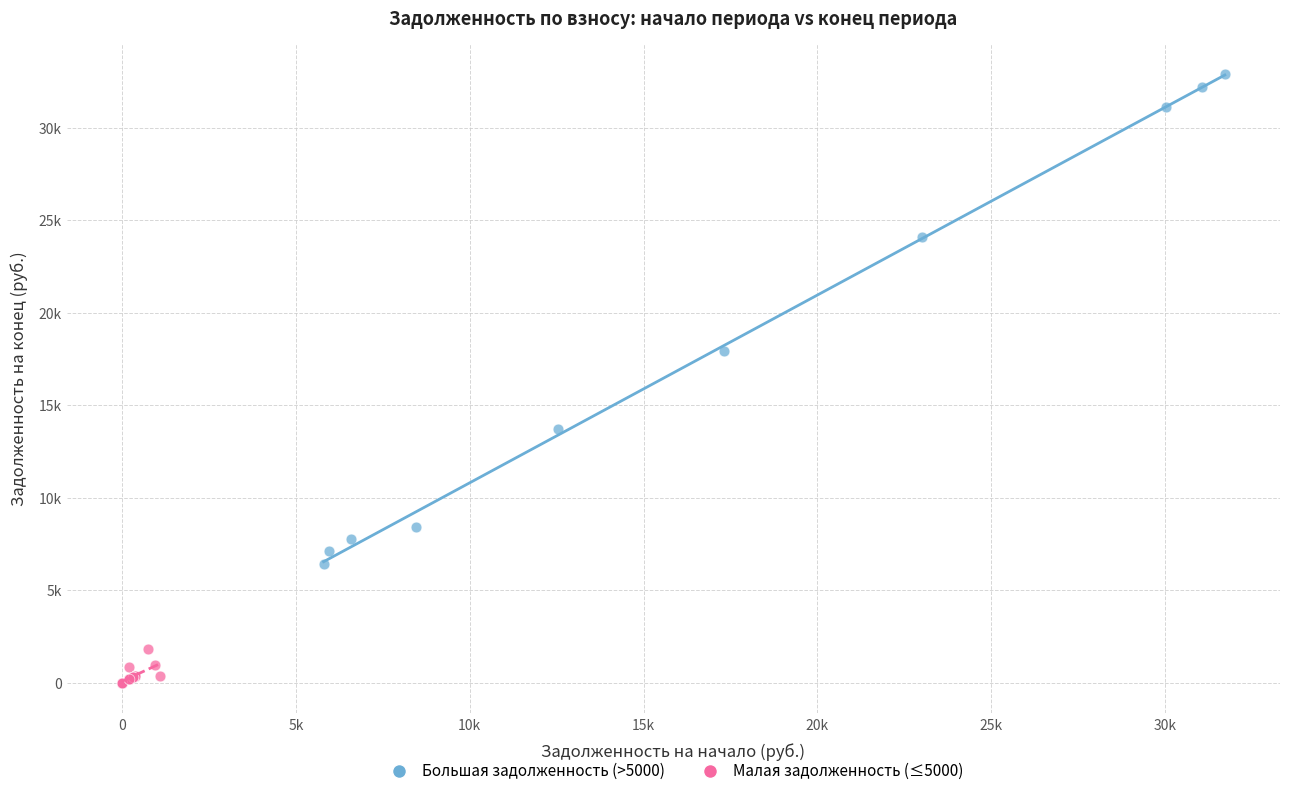

Which series reaches the maximum Y coordinate?

Большая задолженность (>5000)